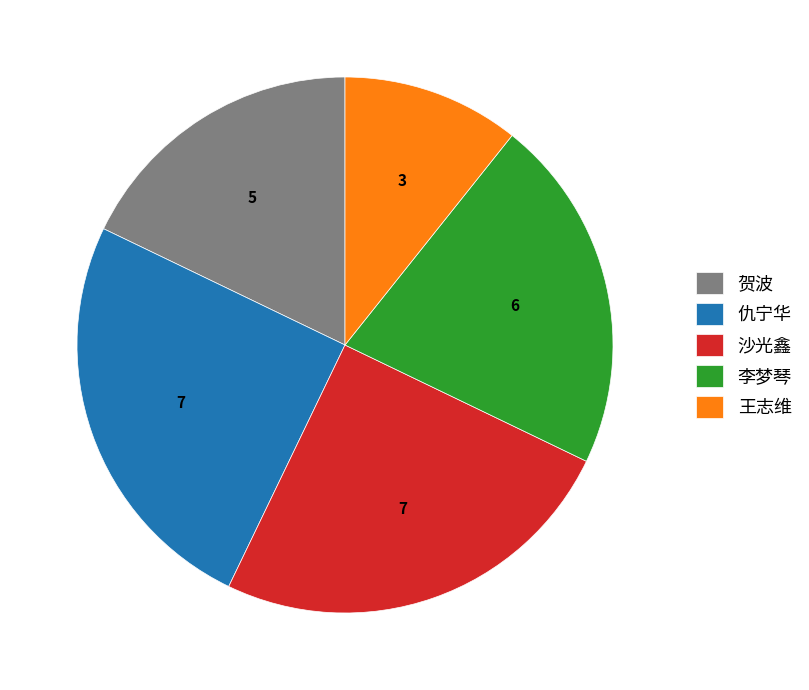

Is 沙光鑫 the majority of the pie?

No